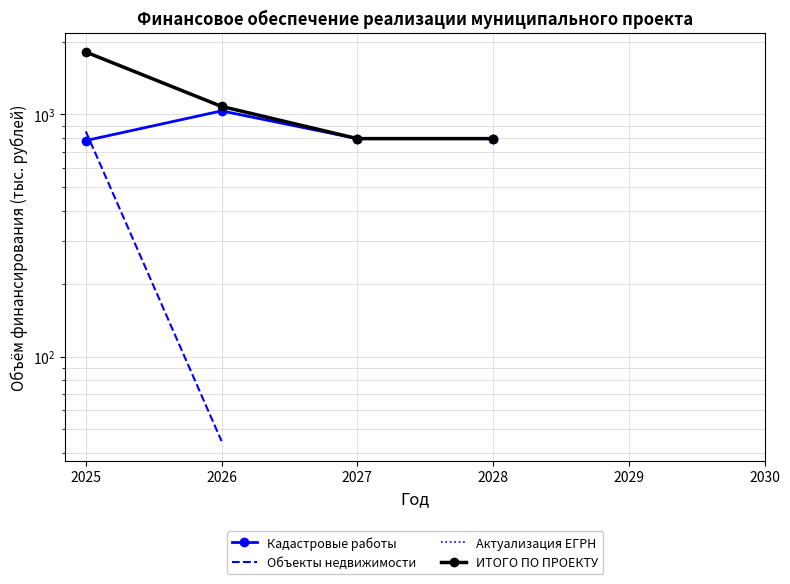

True or false: Кадастровые работы and ИТОГО ПО ПРОЕКТУ intersect in this chart.

False